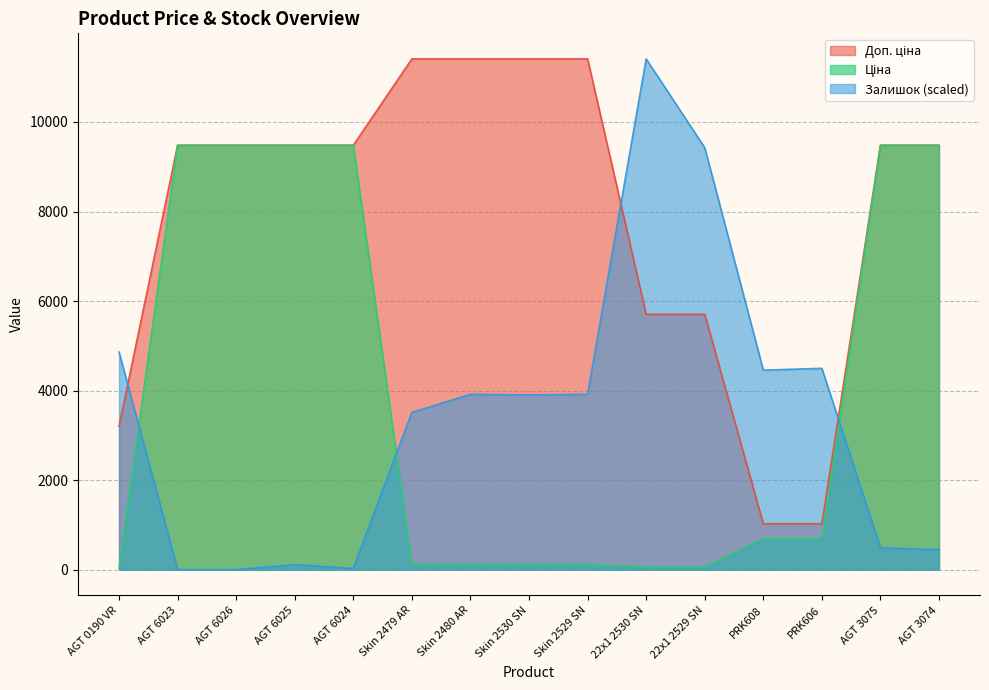

What are all the series names shown in the legend?

Ціна, Доп. ціна, Залишок